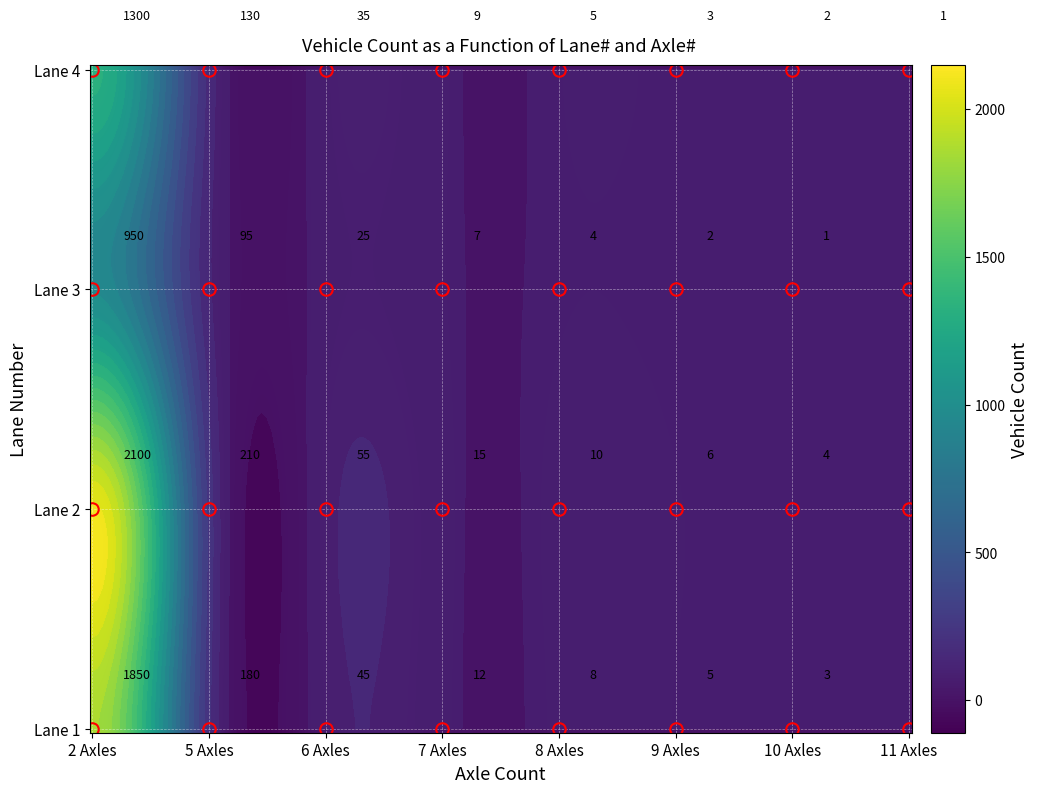

Reading left to right, what are all the values shown in this chart?

1: 1850	180	45	12	8	5	3	2
2: 2100	210	55	15	10	6	4	3
3: 950	95	25	7	4	2	1	1
4: 1300	130	35	9	5	3	2	1